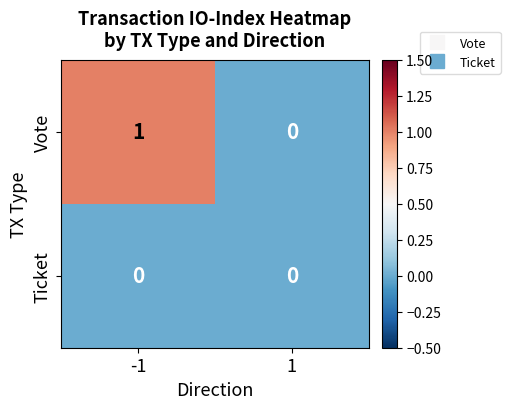

At which category is the sum across all series the highest?

-1